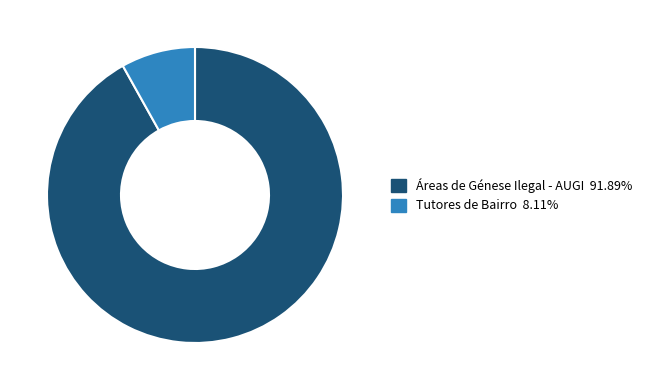

Is the sum of Áreas de Génese Ilegal - AUGI and Tutores de Bairro greater than half?

Yes